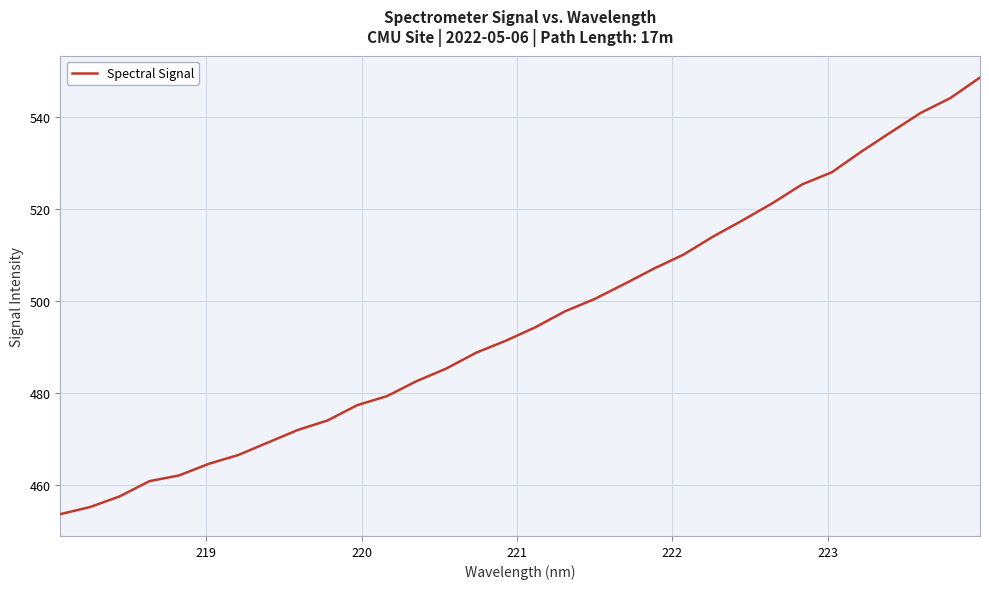

What is the minimum value shown in the chart?

453.7